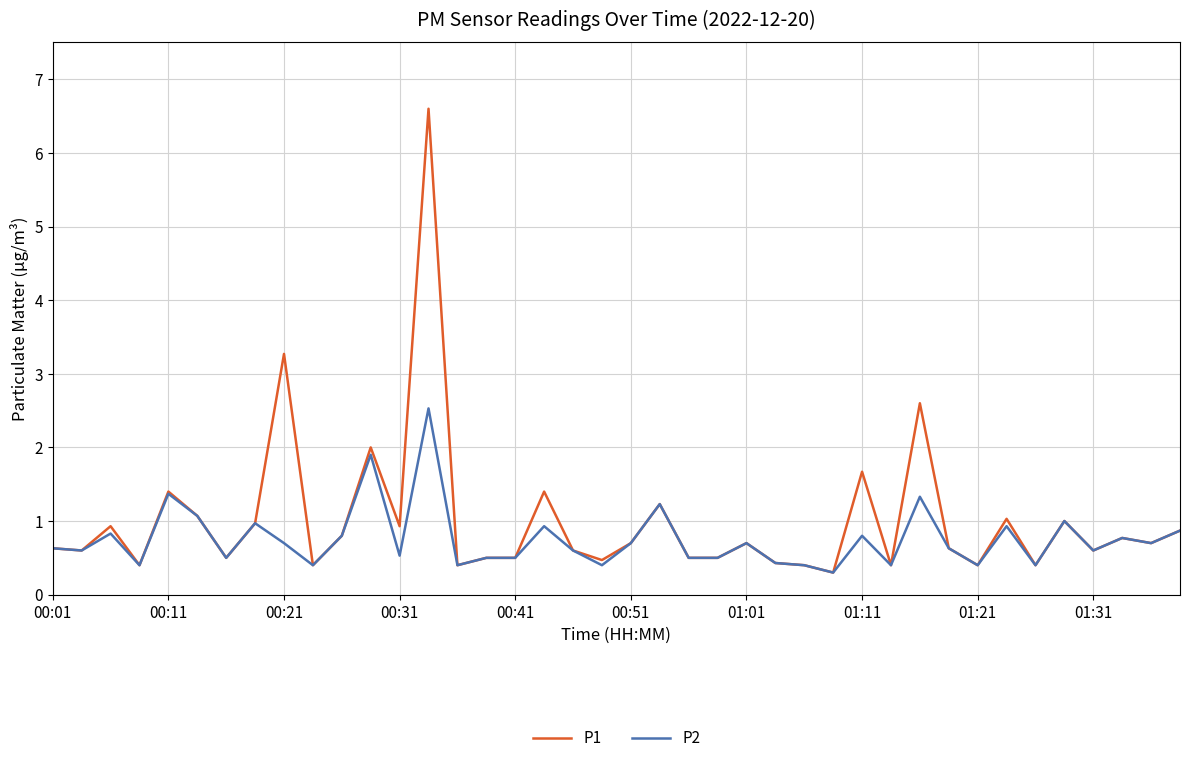

Which series has the widest spread of values?

P1